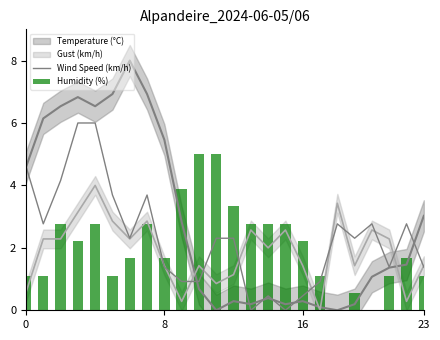

What is the sum of all Wind Speed (km/h) values?

56.3